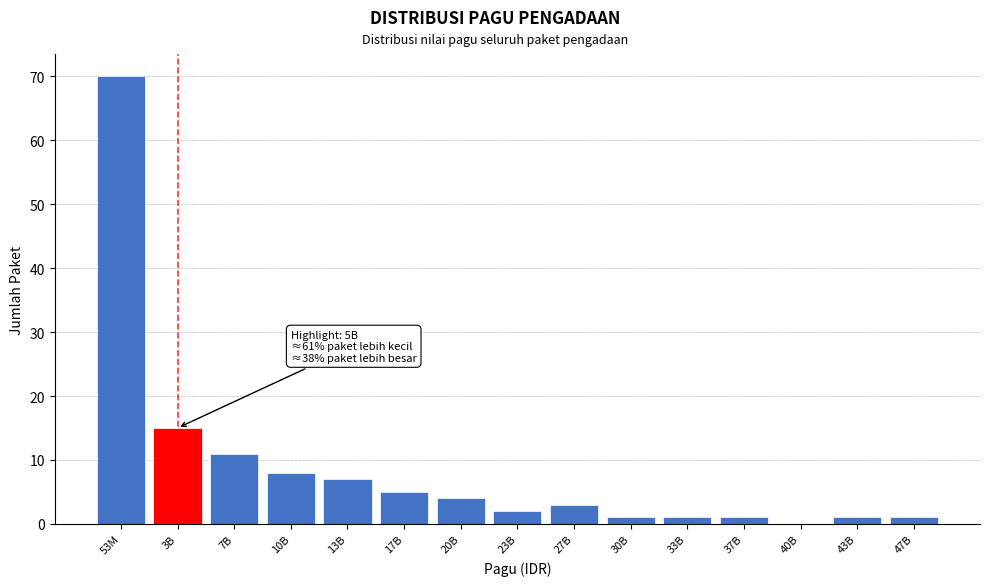

Reading left to right, what are all the values shown in this chart?

53M=70	3B=15	7B=11	10B=8	13B=7	17B=5	20B=4	23B=2	27B=3	30B=1	33B=1	37B=1	40B=0	43B=1	47B=1